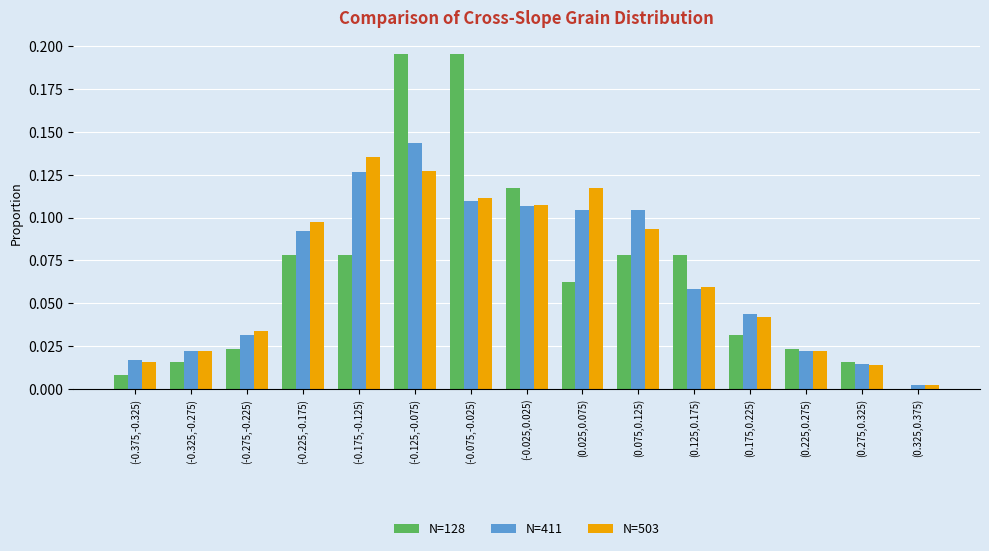

Is the value of N=503 at (-0.125,-0.075) greater than the value of N=128 at (0.125,0.175)?

Yes